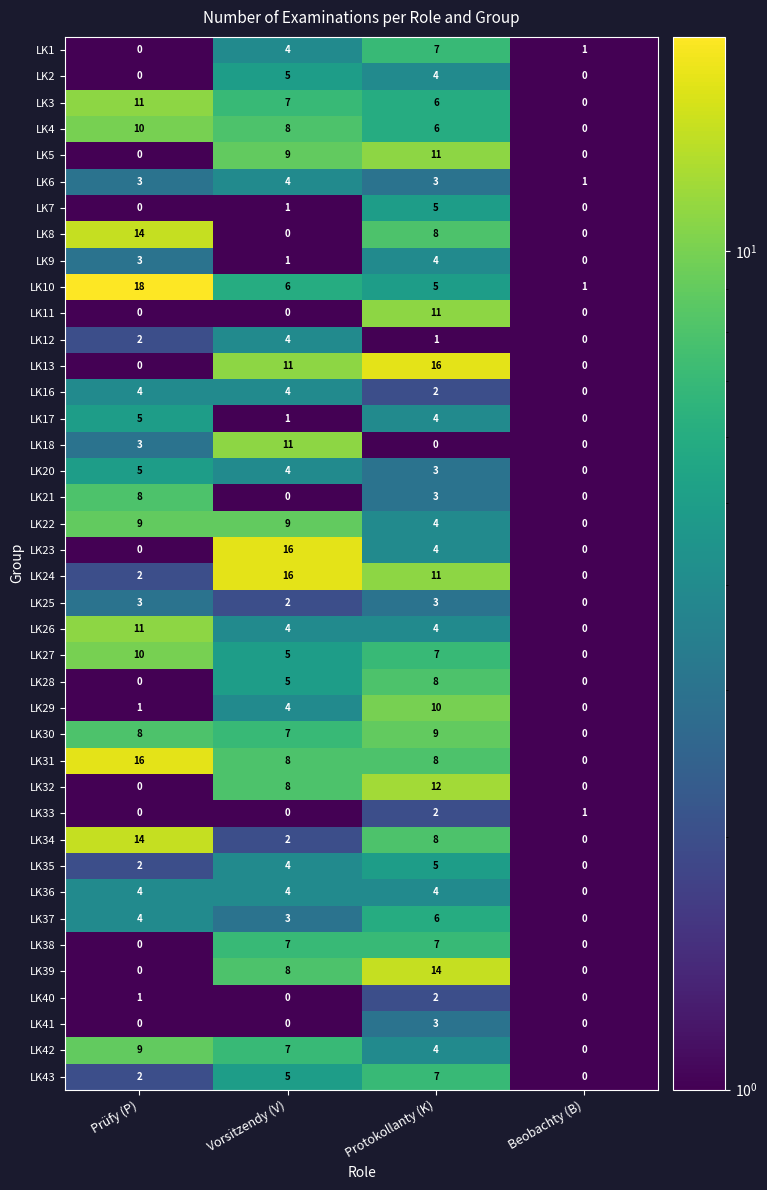

True or false: LK3 has a value of 10 at Vorsitzendy (V).

False